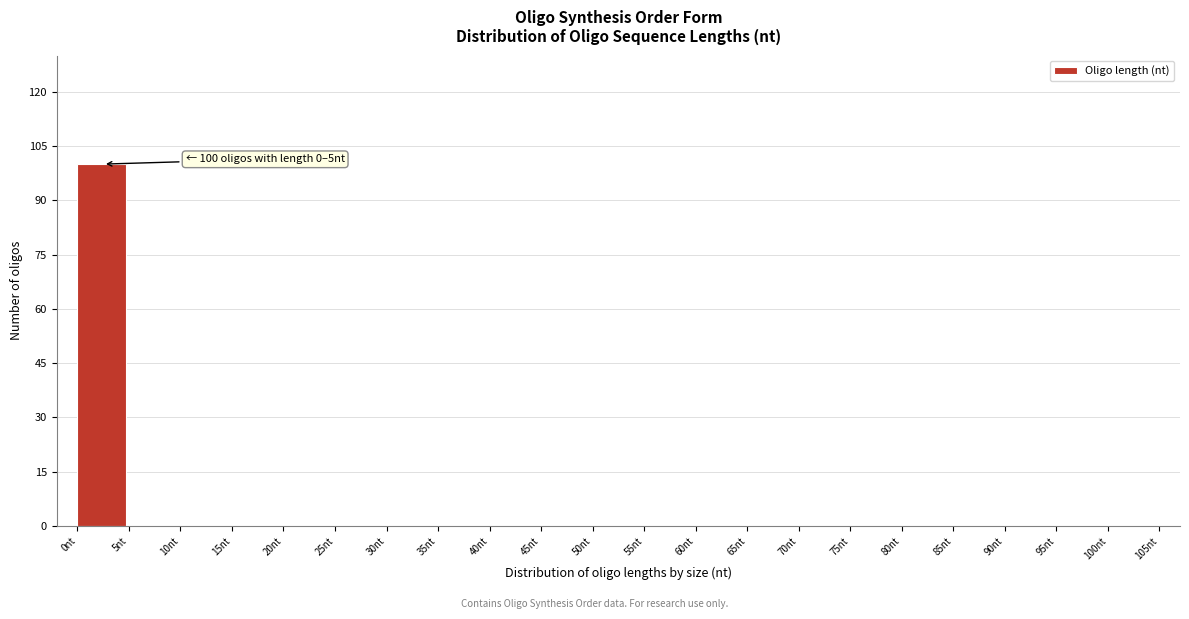

Which range on the x-axis has the tallest bar?

0 to 5